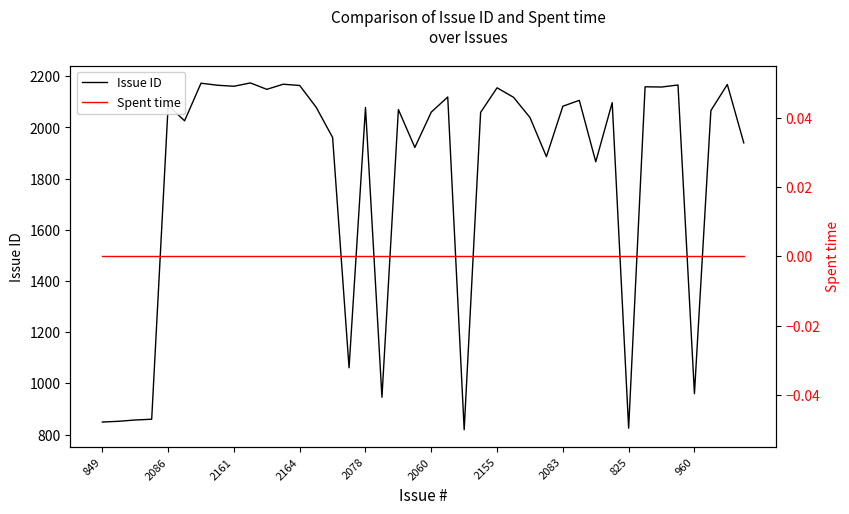

Is this an area chart (filled region under the line)?

No